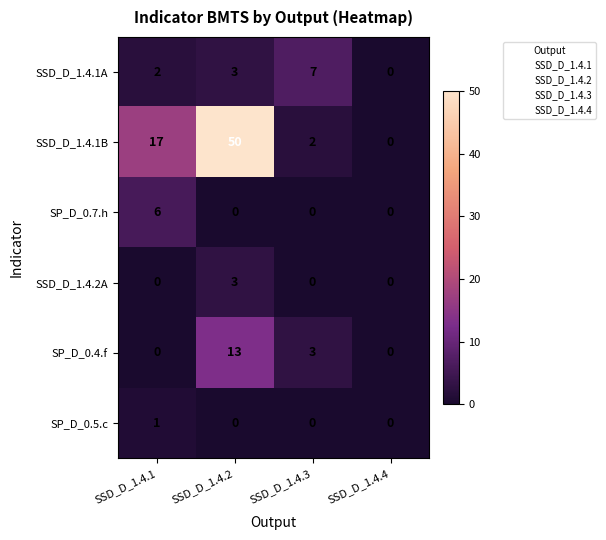

What is the sum of all SSD_D_1.4.2A values?

3